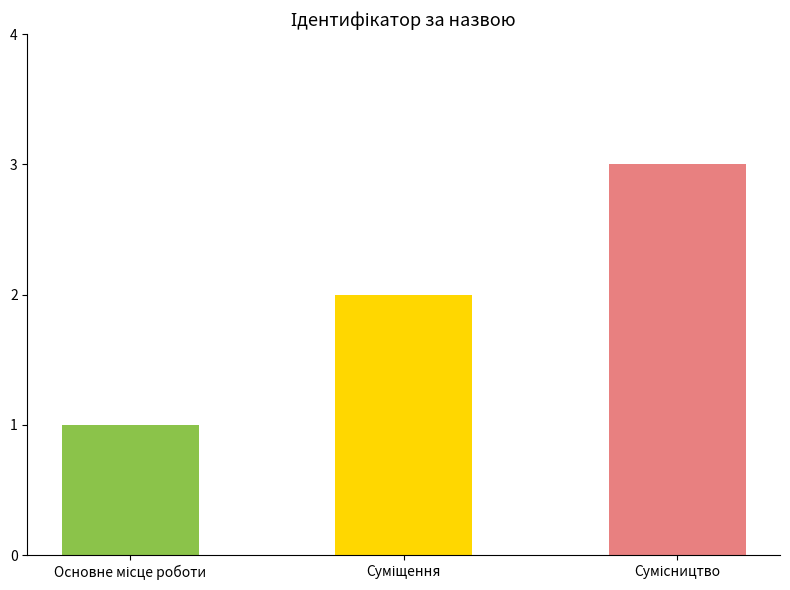

What is the greatest value displayed?

3